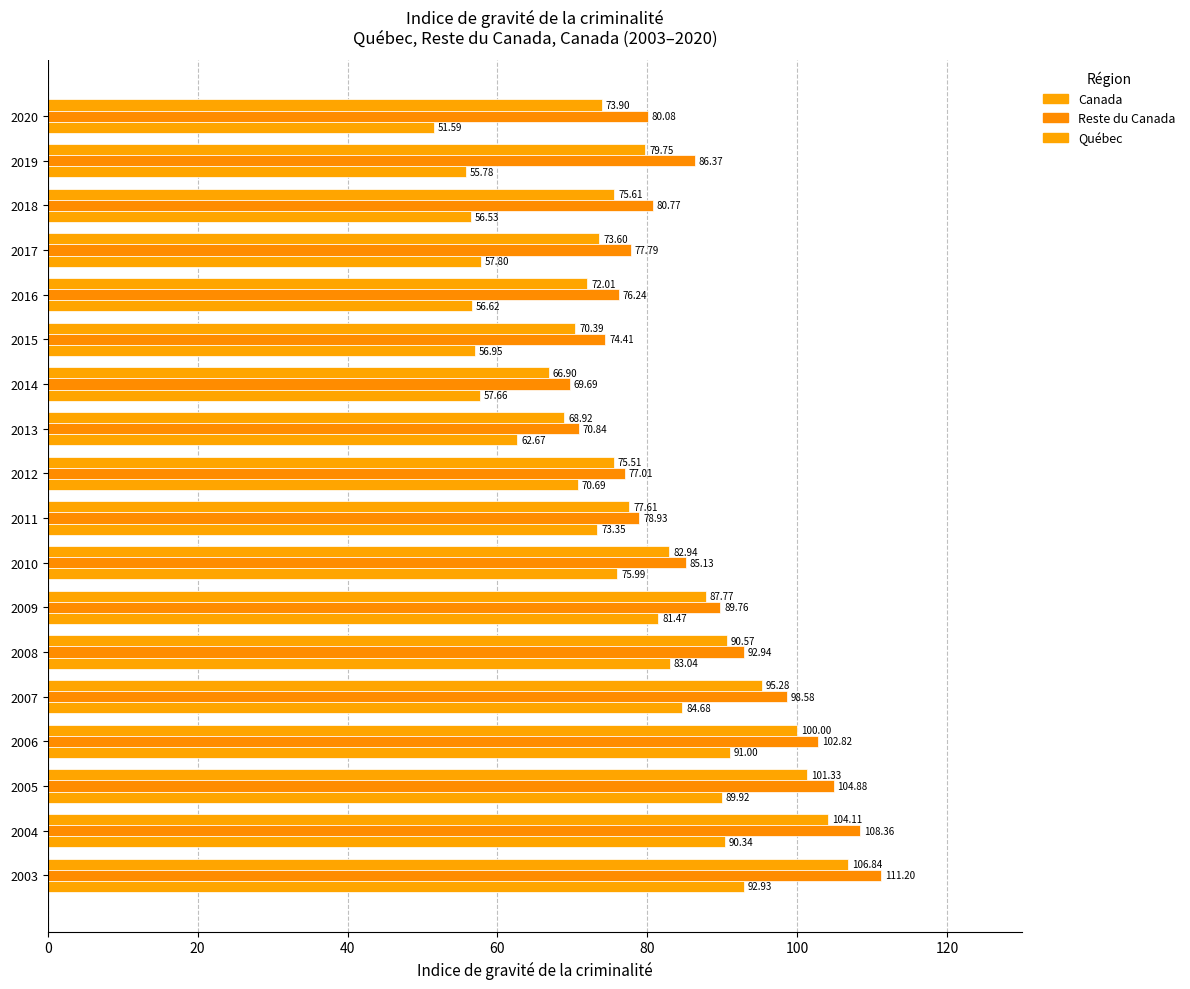

Count the number of data series in this chart.

3